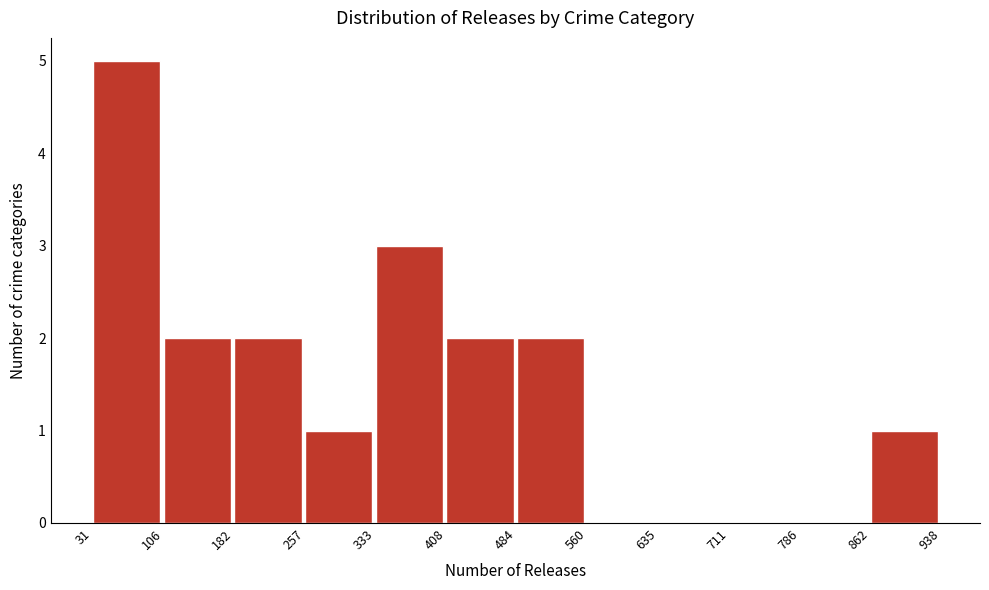

Which range on the x-axis has the tallest bar?

31 to 106